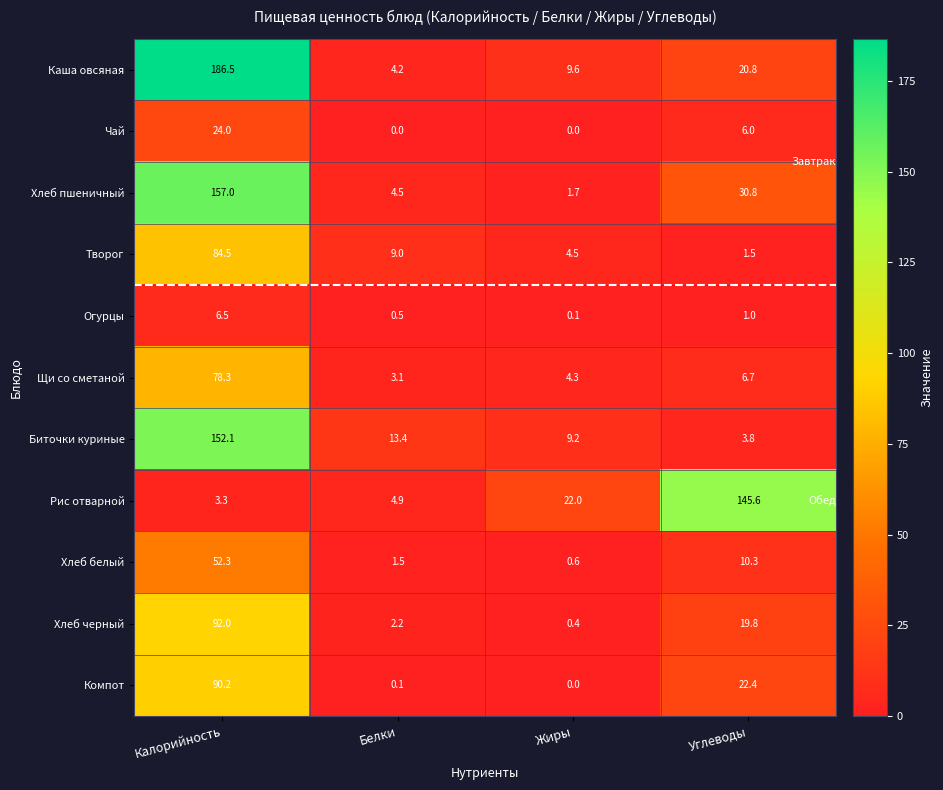

At Калорийность, list the series in order from largest to smallest.

Каша овсяная, Хлеб пшеничный, Биточки куриные, Хлеб черный, Компот, Творог, Щи со сметаной, Хлеб белый, Чай, Огурцы, Рис отварной